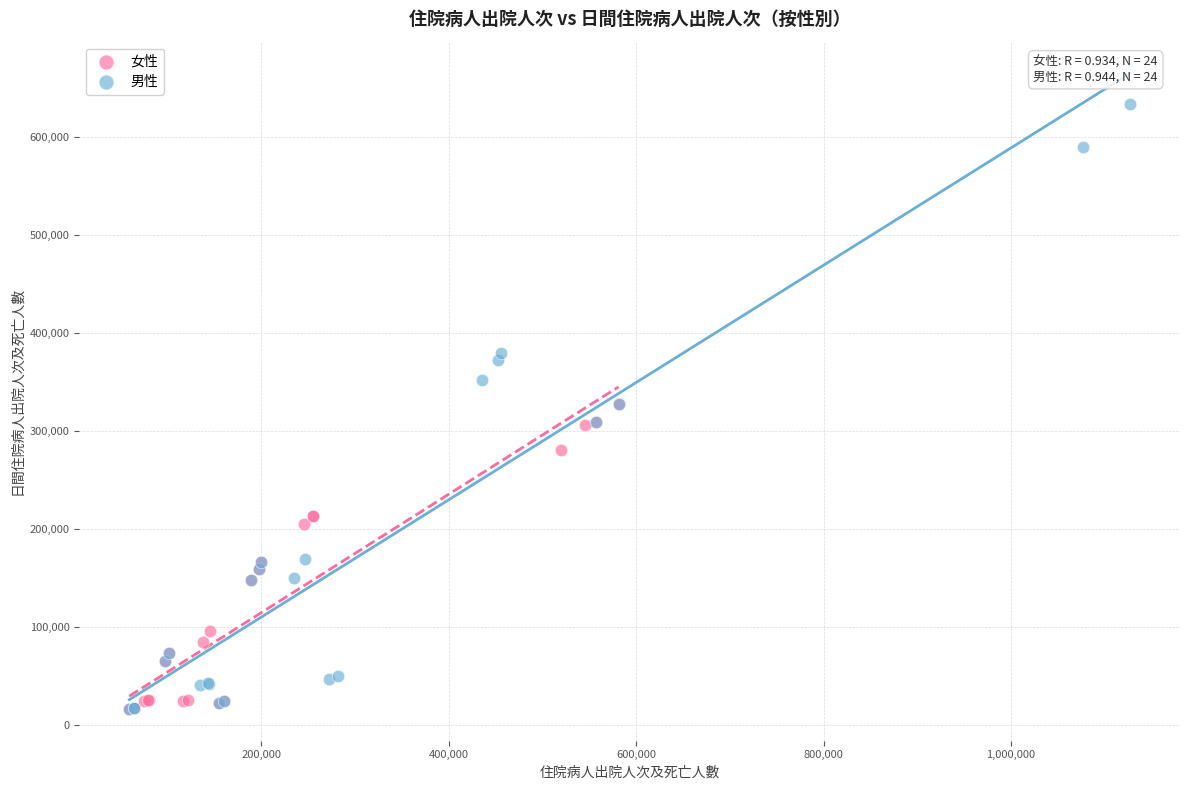

Which series has the largest Y range (max minus min)?

男性